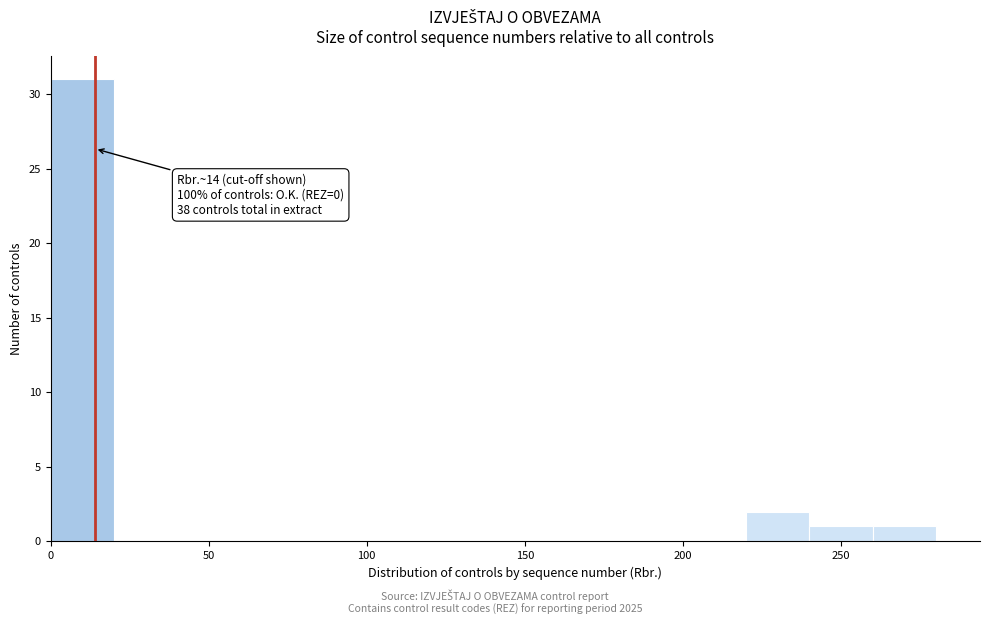

Which range on the x-axis has the tallest bar?

0 to 20